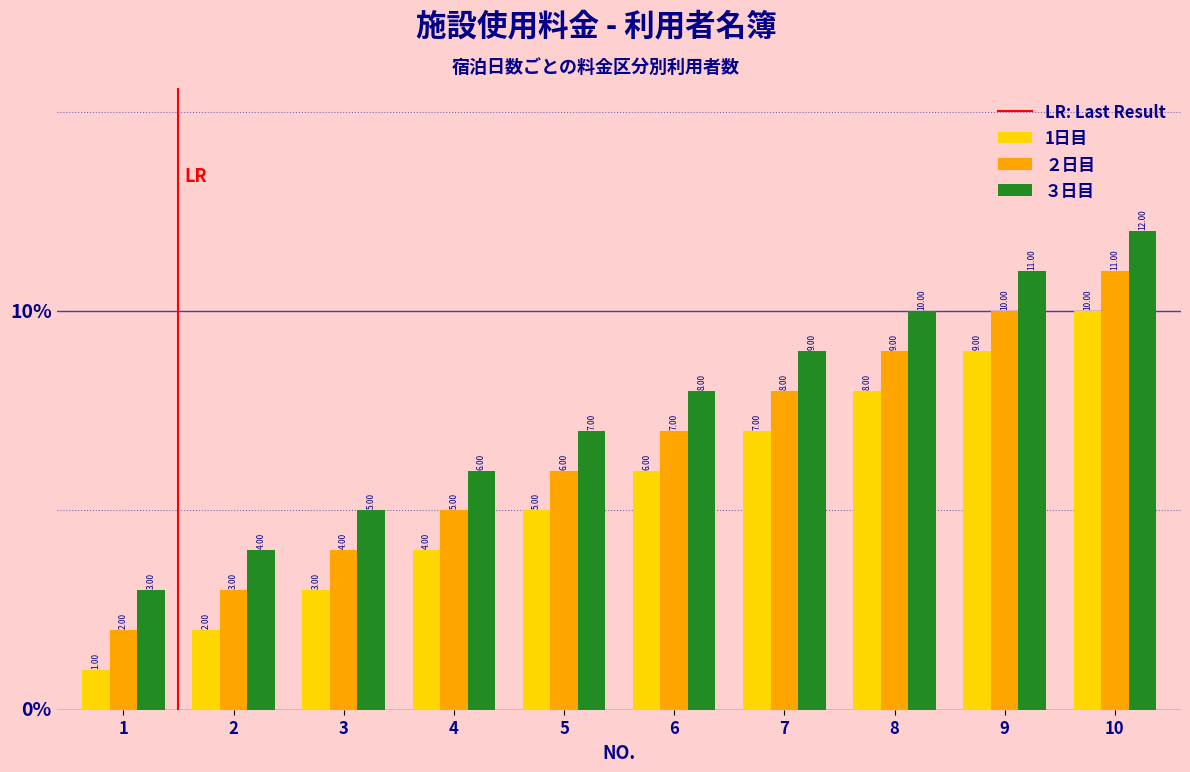

What is the value of the 1日目 bar at the 8th from the left?

8